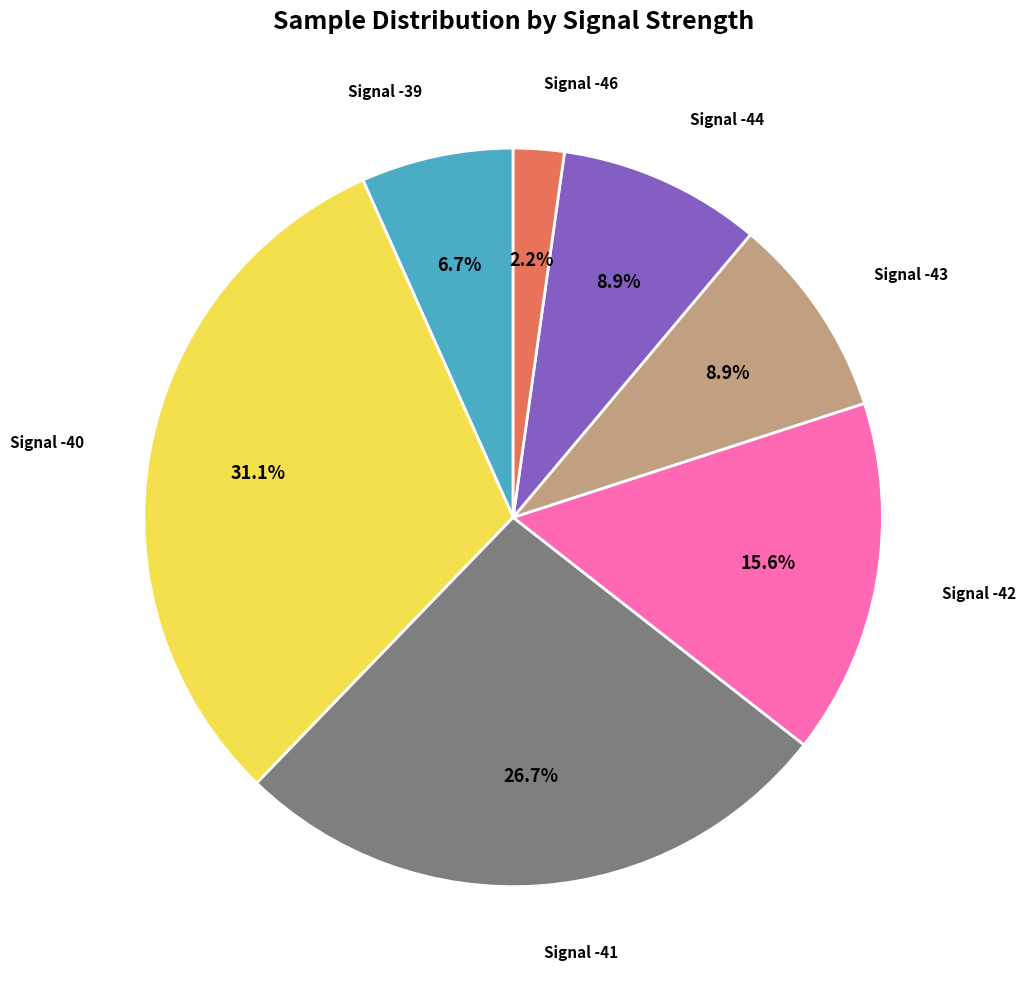

Is there any slice that represents more than half of the pie?

No